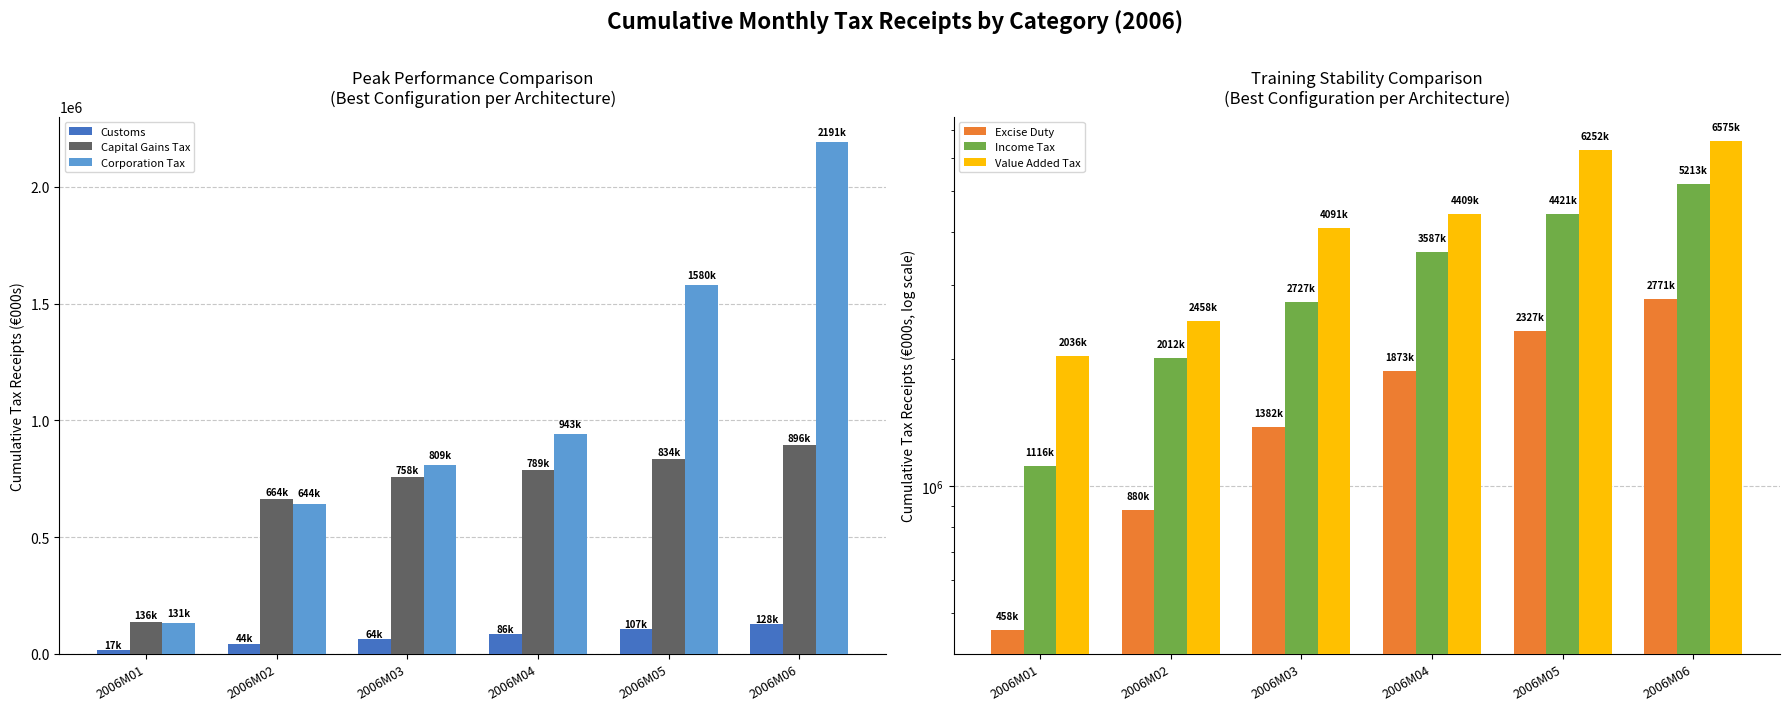

What is the difference between the maximum and second lowest values in the Corporation Tax series?

1546806